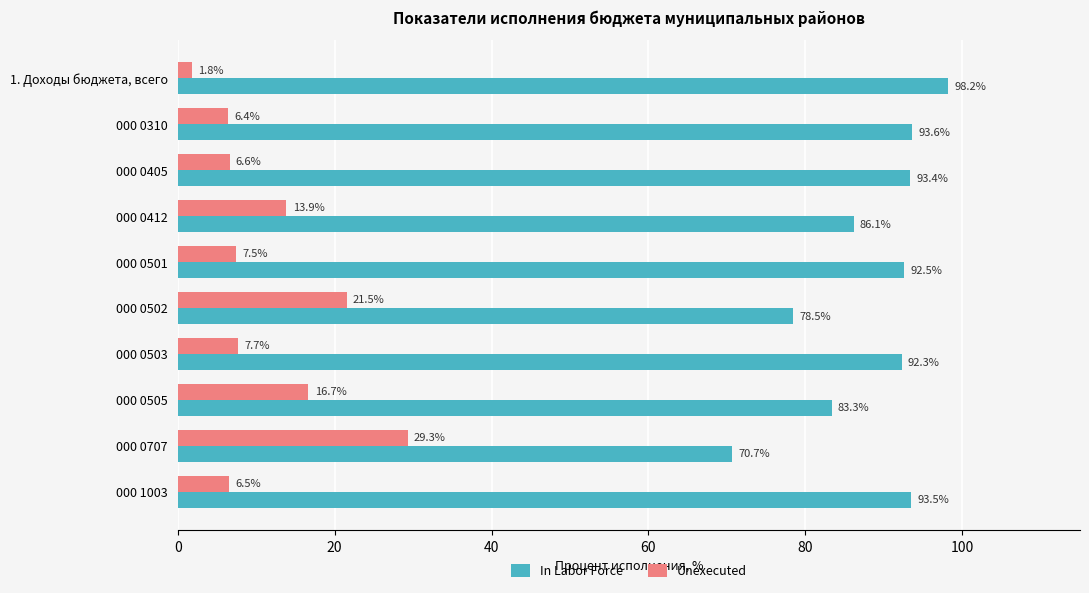

What value does the In Labor Force series have at 000 0412?

86.1